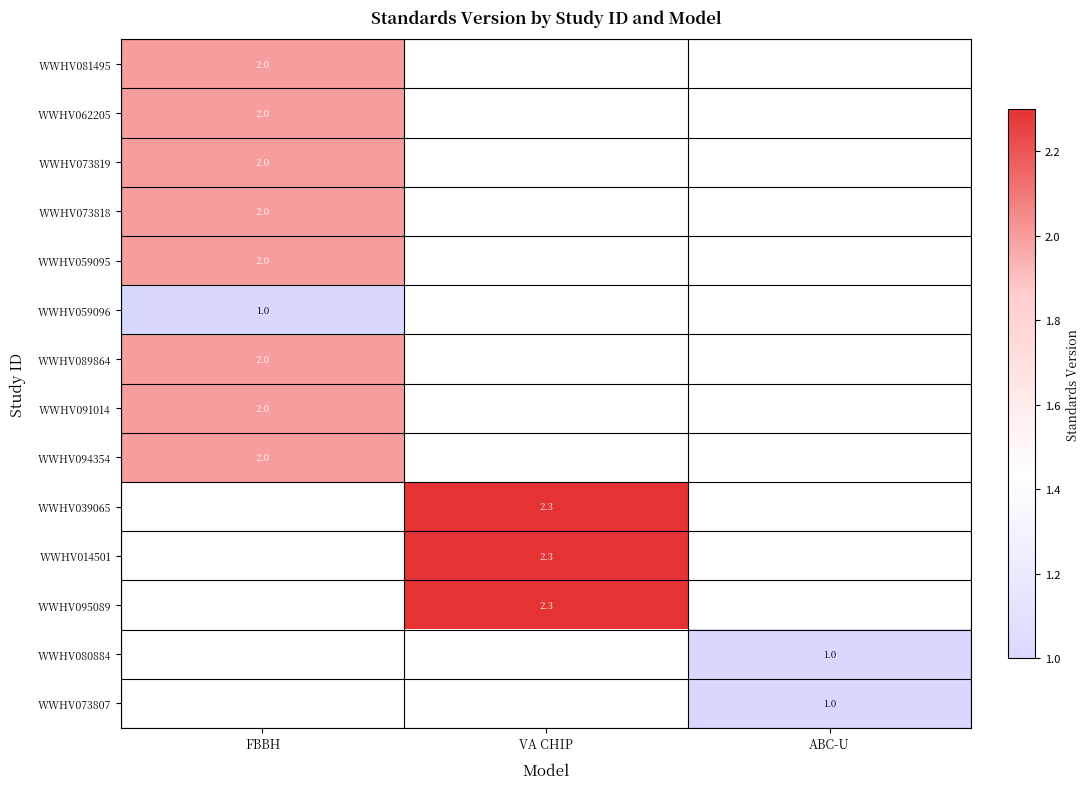

Which category has the highest value across all series?

VA CHIP